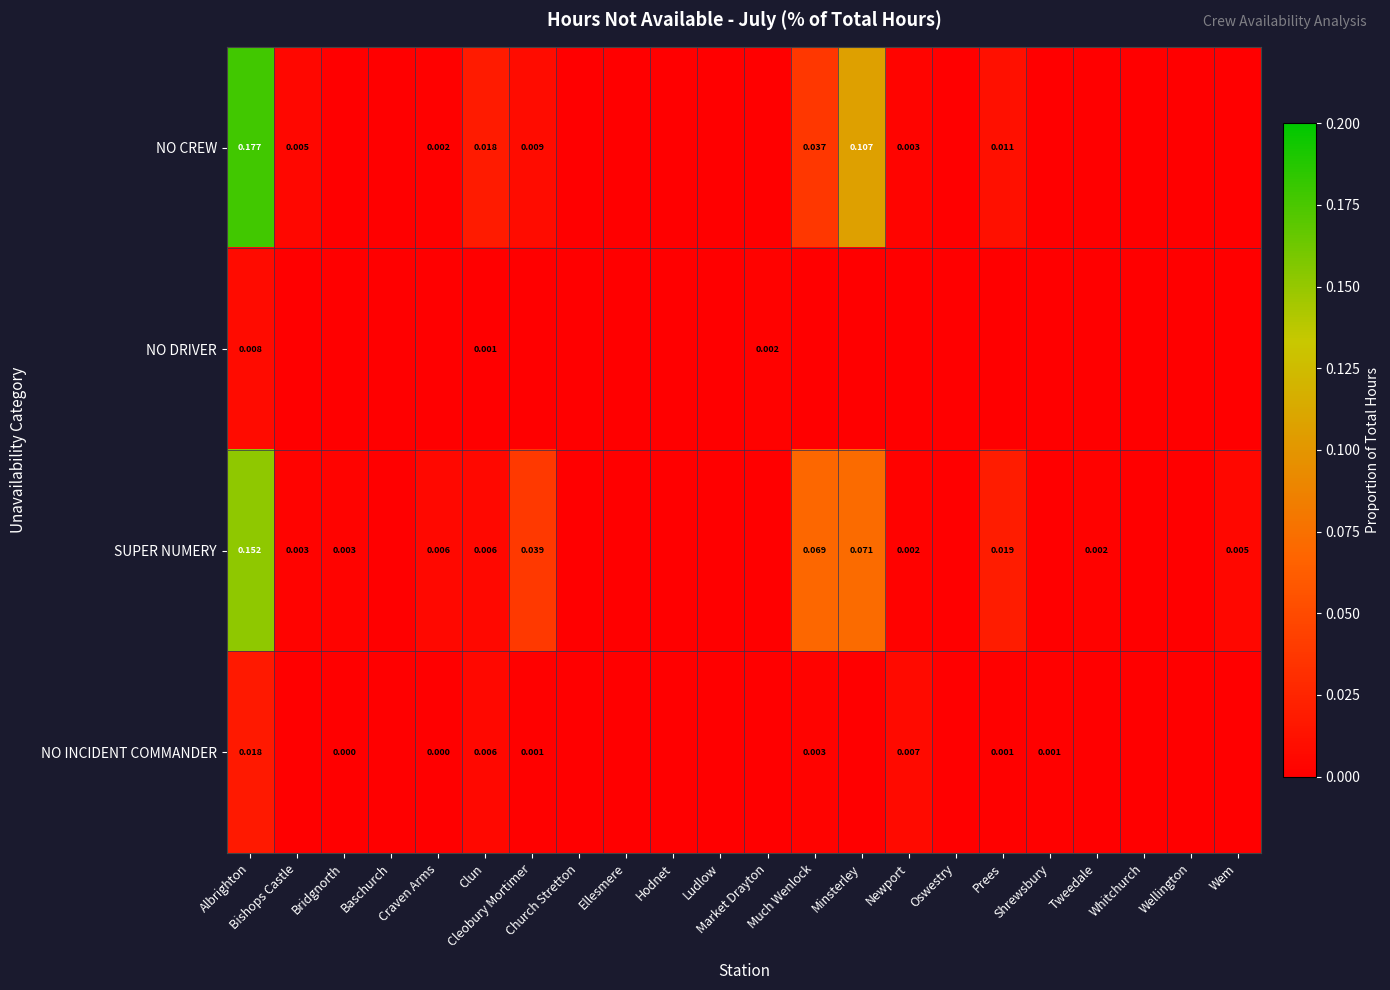

Rank the series by their maximum value, from highest to lowest.

NO CREW, SUPER NUMERY, NO INCIDENT COMMANDER, NO DRIVER